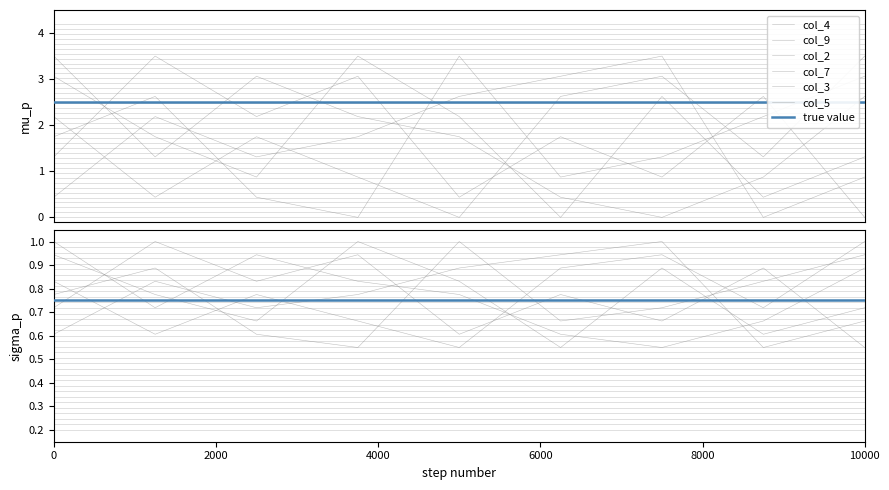

At how many categories does at least one series exceed 0?

9